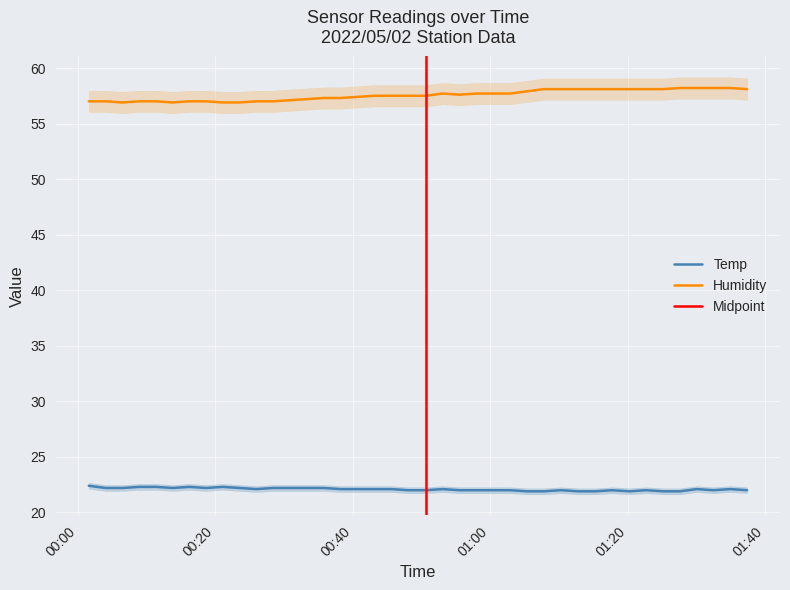

Which label corresponds to the smallest value in the chart?

2022/05/02 01:05:21